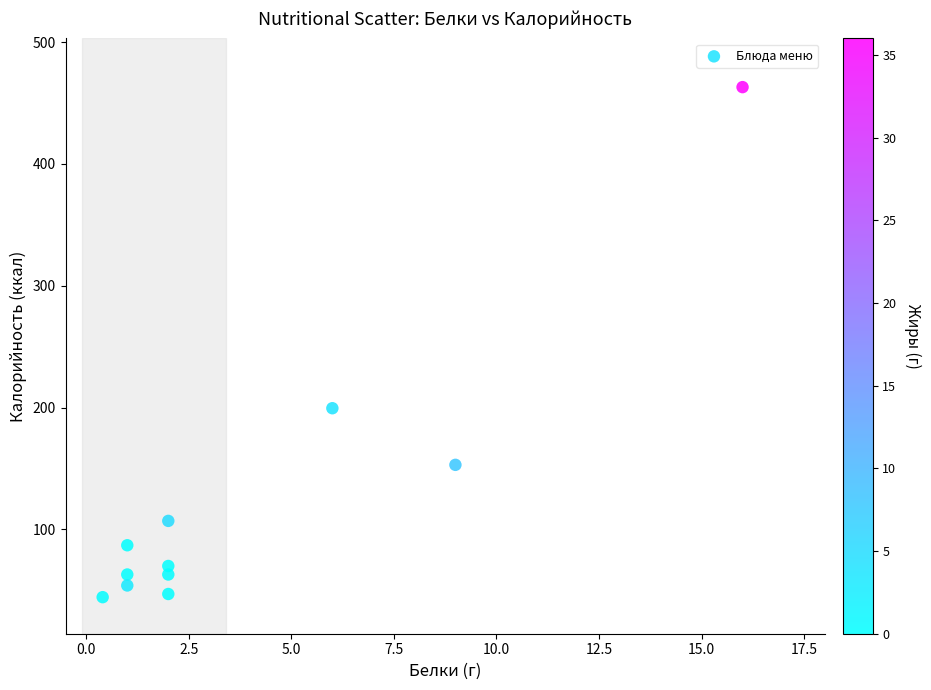

What Y value in the scatter plot is closest to 253?

199.5